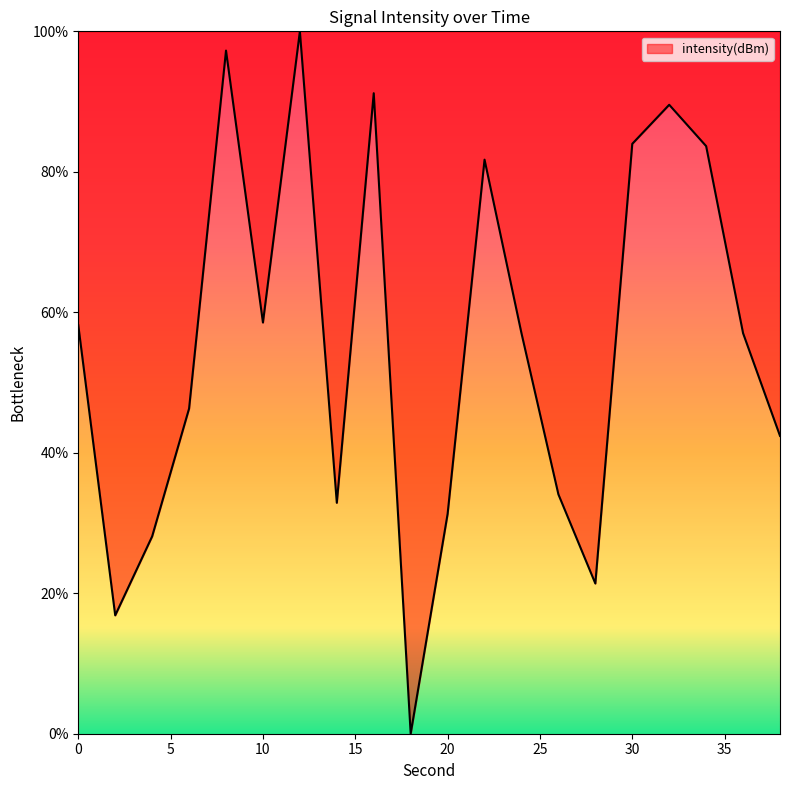

What is the difference between the maximum and minimum values?

100.0